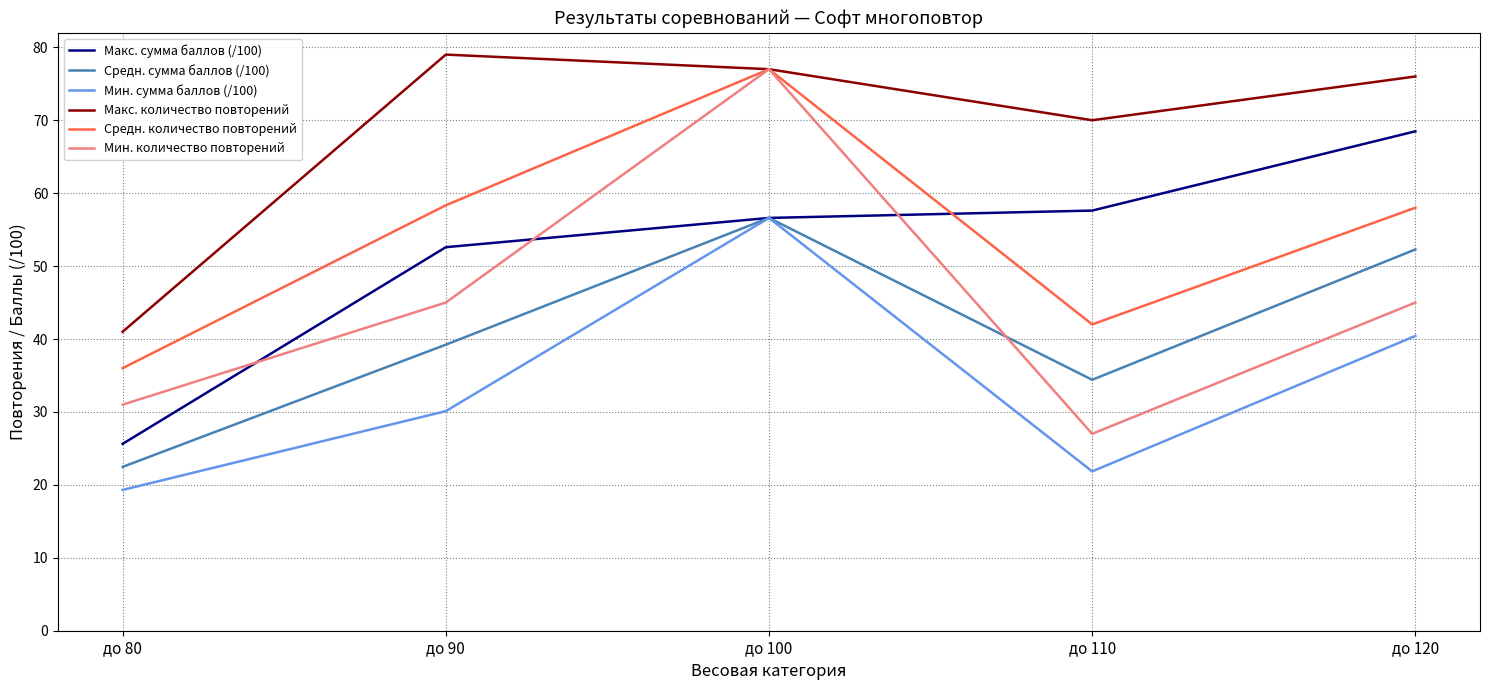

Reading right to left, extract all data points from this chart.

Макс. сумма баллов (/100): 68.5	57.6	56.6	52.6	25.6
Средн. сумма баллов (/100): 52.3	34.4	56.6	39.2	22.5
Мин. сумма баллов (/100): 40.4	21.8	56.6	30.1	19.3
Макс. количество повторений: 76.0	70.0	77.0	79.0	41.0
Средн. количество повторений: 58.0	42.0	77.0	58.3	36.0
Мин. количество повторений: 45.0	27.0	77.0	45.0	31.0